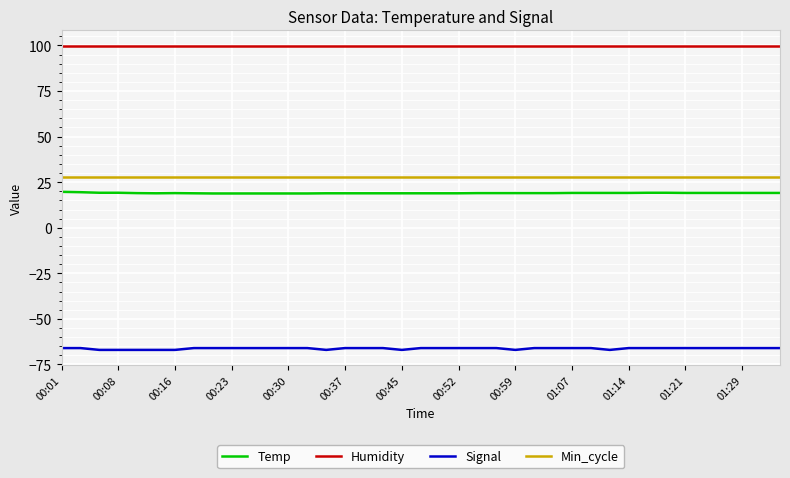

Rank the series by their maximum value, from lowest to highest.

Signal, Temp, Min_cycle, Humidity